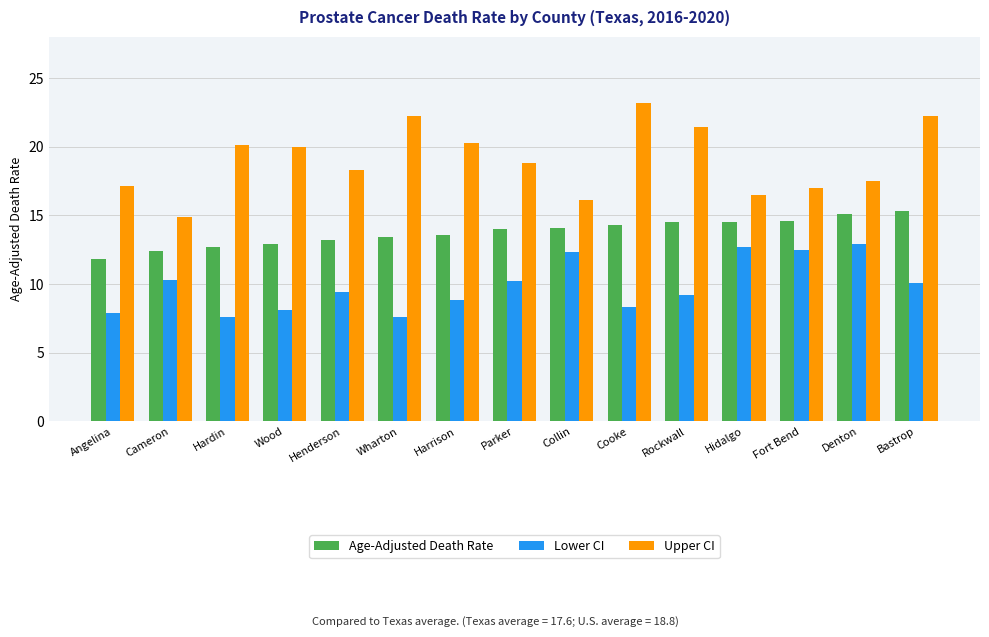

What is the difference between the highest and lowest values at Wood?

11.9